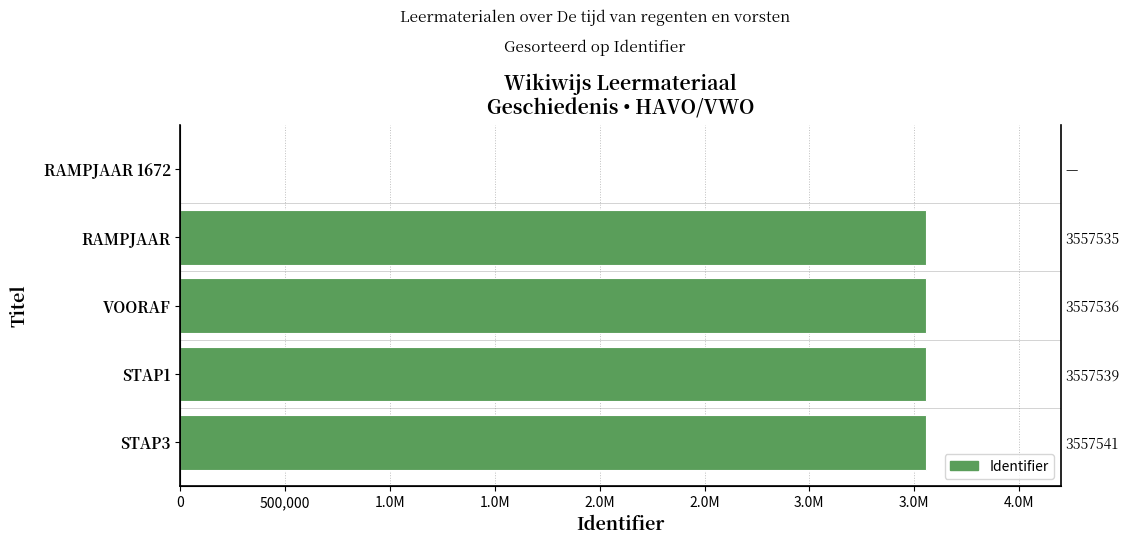

How many bars are there in total?

5